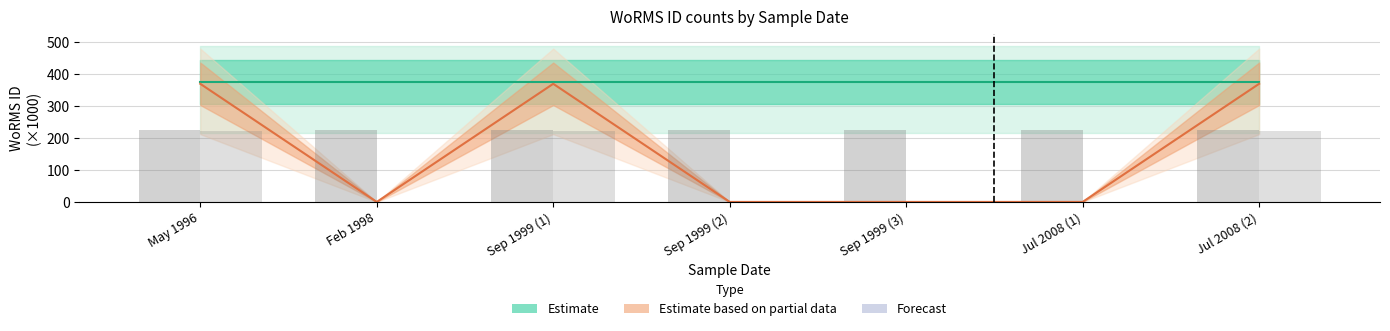

What is the average value?

158.6